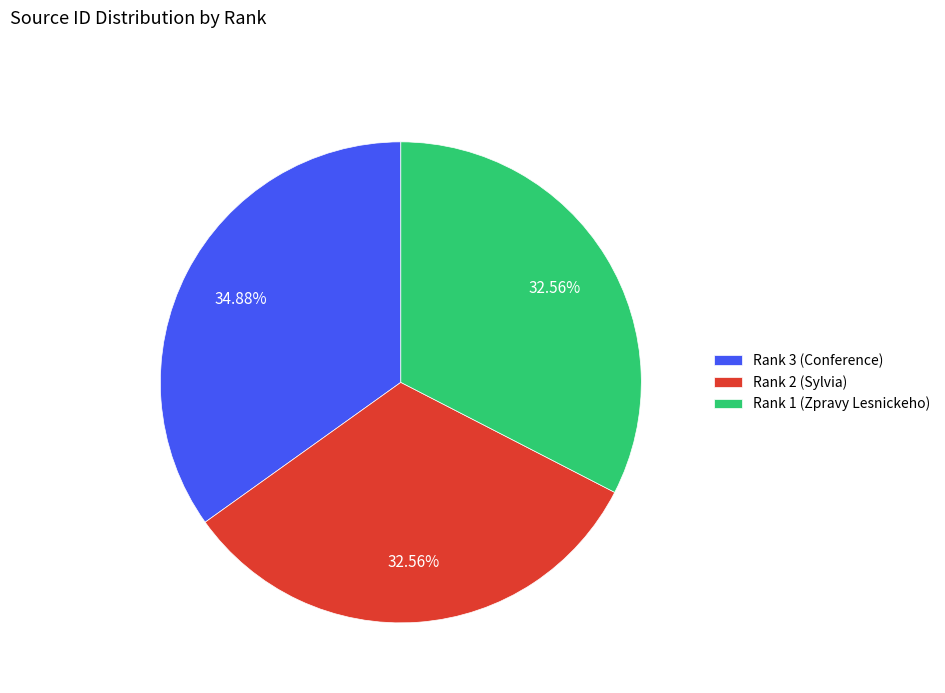

Does Rank 2 (Sylvia) represent more than half of the total?

No